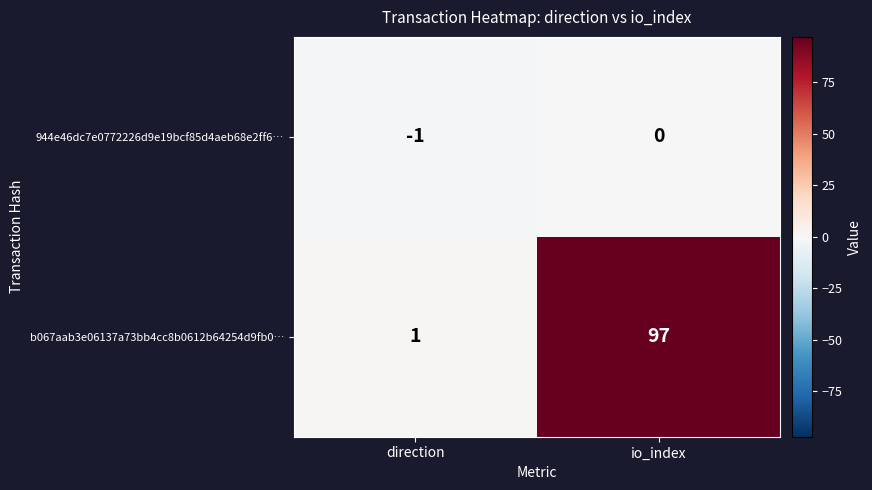

At which category does the chart reach its minimum across all series?

direction